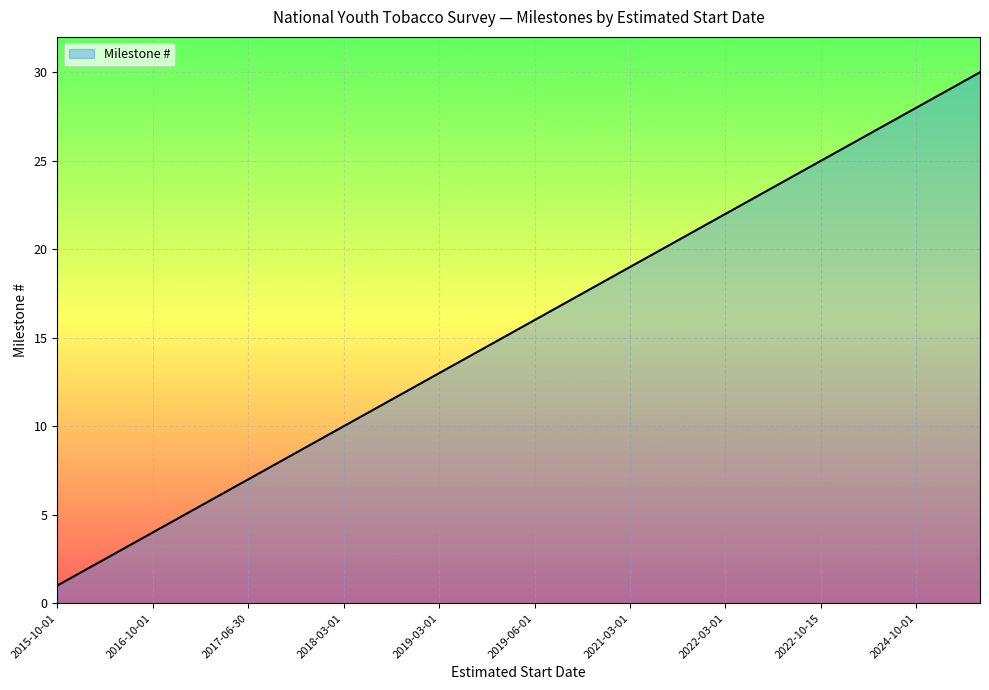

What is the difference between the maximum and minimum values?

29